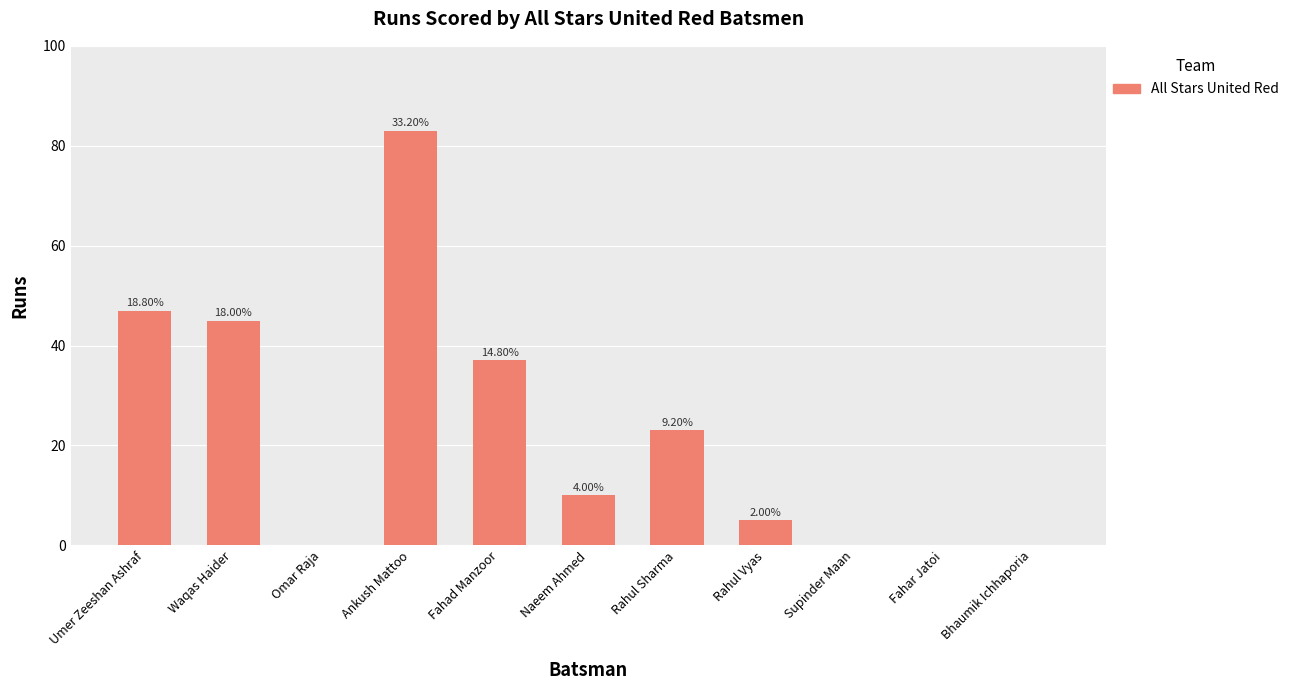

At which label is the value closest to 41?

Waqas Haider